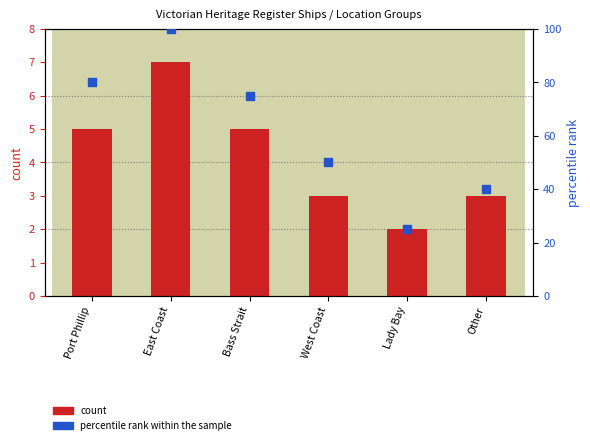

Which series has the largest Y range (max minus min)?

percentile rank within the sample